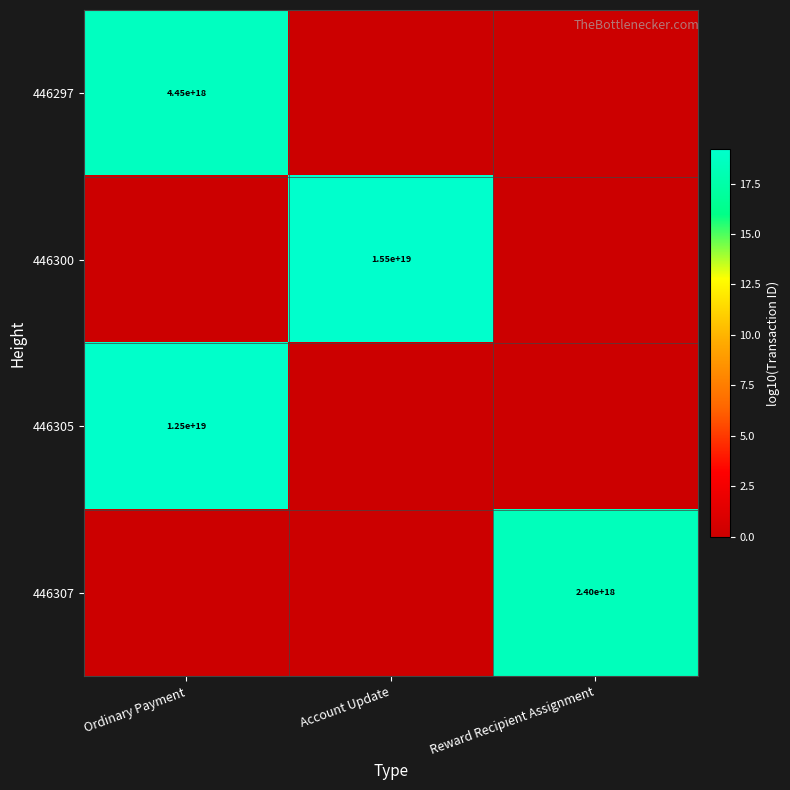

True or false: 446305 has a value of 21185401861670473728 at Ordinary Payment.

False